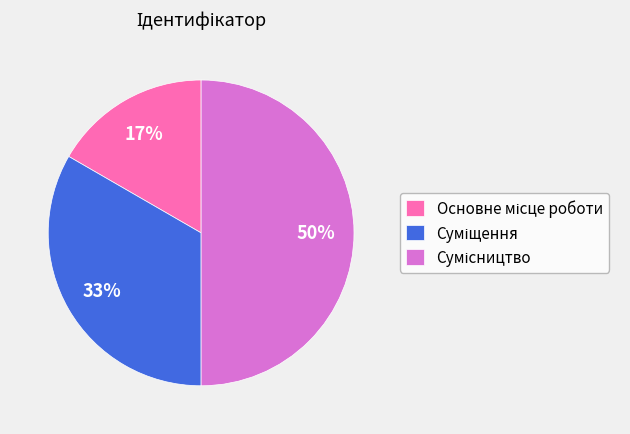

To the nearest percent, what is the average slice percentage?

33%